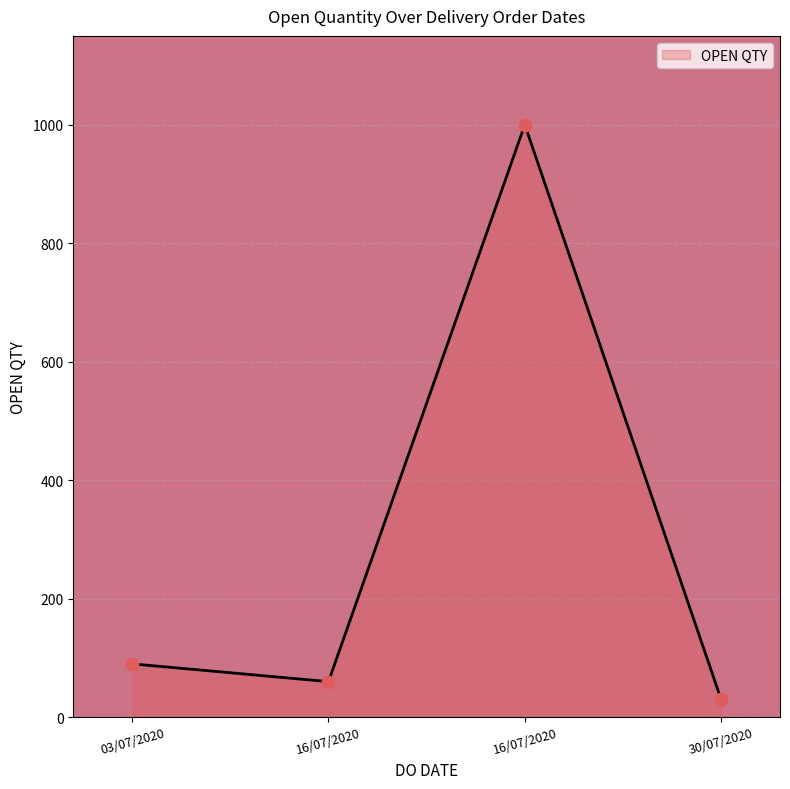

Does the chart have visible grid lines?

Yes